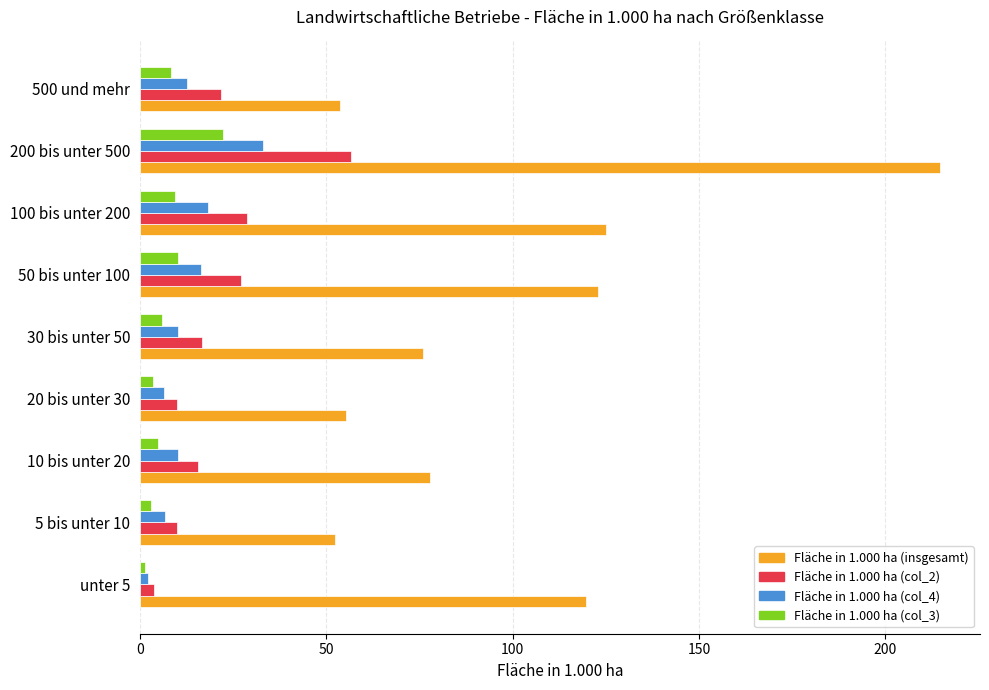

What is the spread (max minus min) of values at 500 und mehr?

45.4